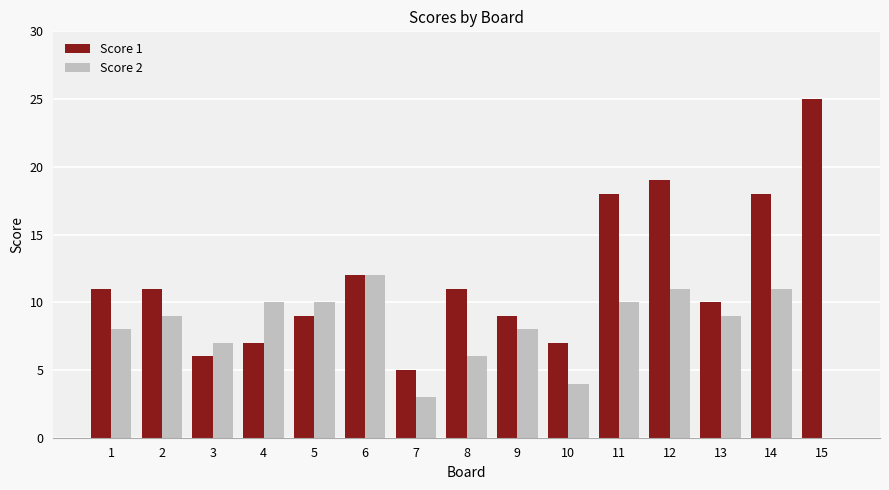

What is the sum of the Score 1 values at 10 and 14?

25